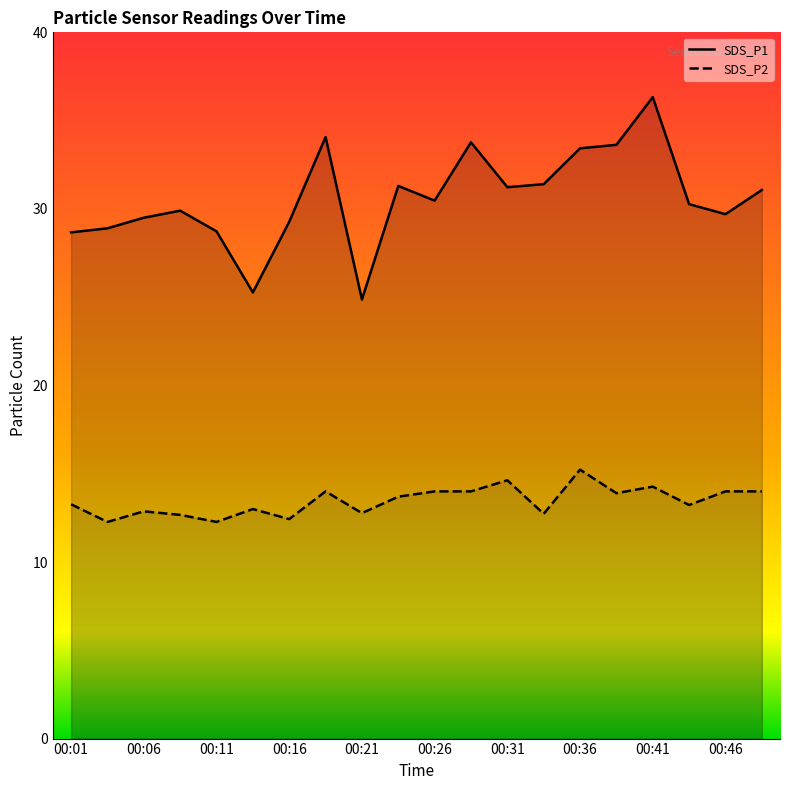

Reading right to left, what are all the values shown in this chart?

SDS_P1: 00:48=31.1	00:46=29.7	00:43=30.3	00:41=36.3	00:38=33.6	00:36=33.4	00:33=31.4	00:31=31.2	00:28=33.8	00:26=30.5	00:23=31.3	00:21=24.9	00:18=34.1	00:16=29.3	00:13=25.3	00:11=28.7	00:08=29.9	00:06=29.5	00:03=28.9	00:01=28.7
SDS_P2: 00:48=14.0	00:46=14.0	00:43=13.2	00:41=14.3	00:38=13.9	00:36=15.2	00:33=12.7	00:31=14.6	00:28=14.0	00:26=14.0	00:23=13.7	00:21=12.8	00:18=14.0	00:16=12.4	00:13=13.0	00:11=12.3	00:08=12.7	00:06=12.9	00:03=12.3	00:01=13.3